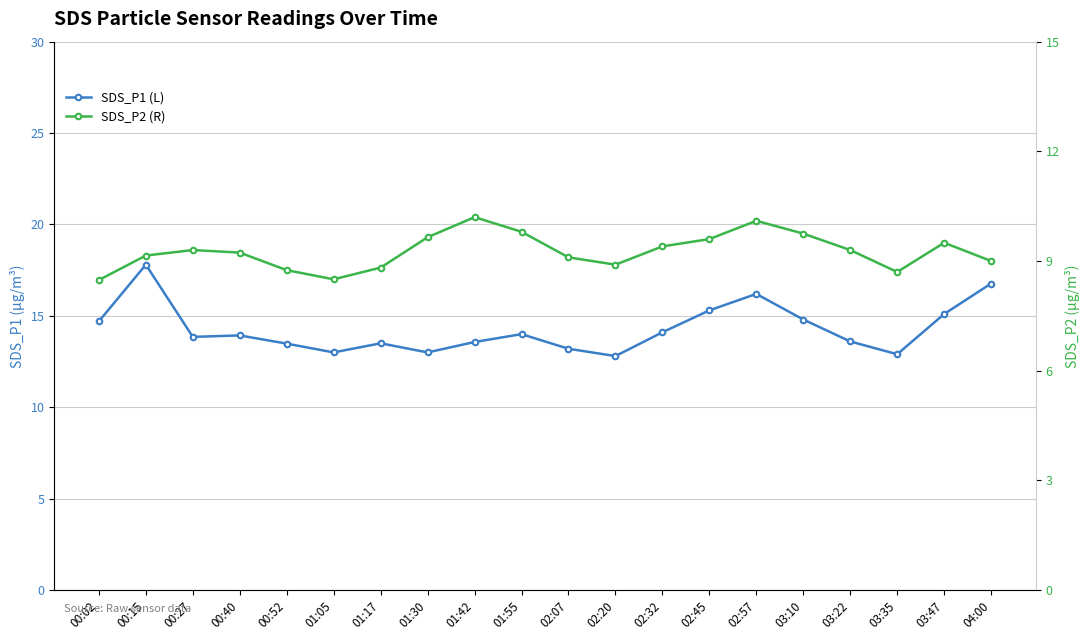

How many series are shown in this chart?

2